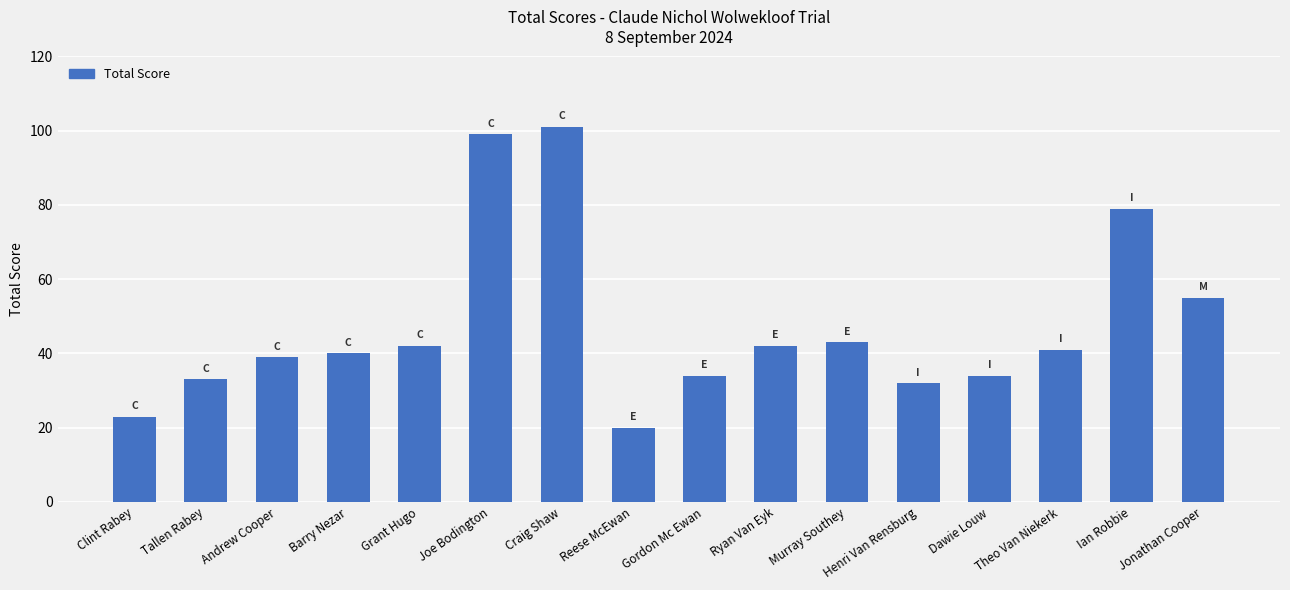

How many data points are less than 41?

8